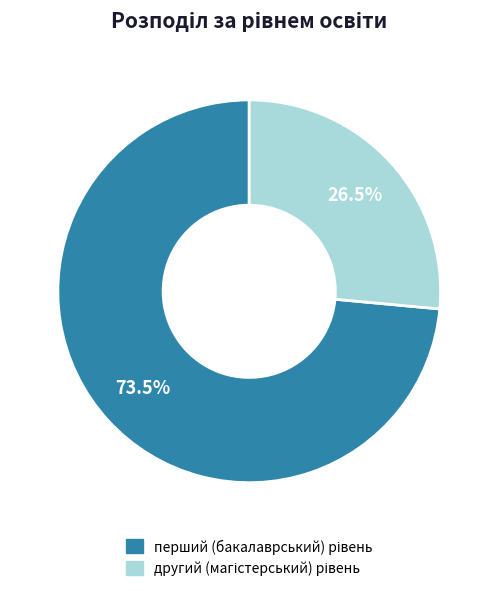

Does any single category account for the majority?

Yes